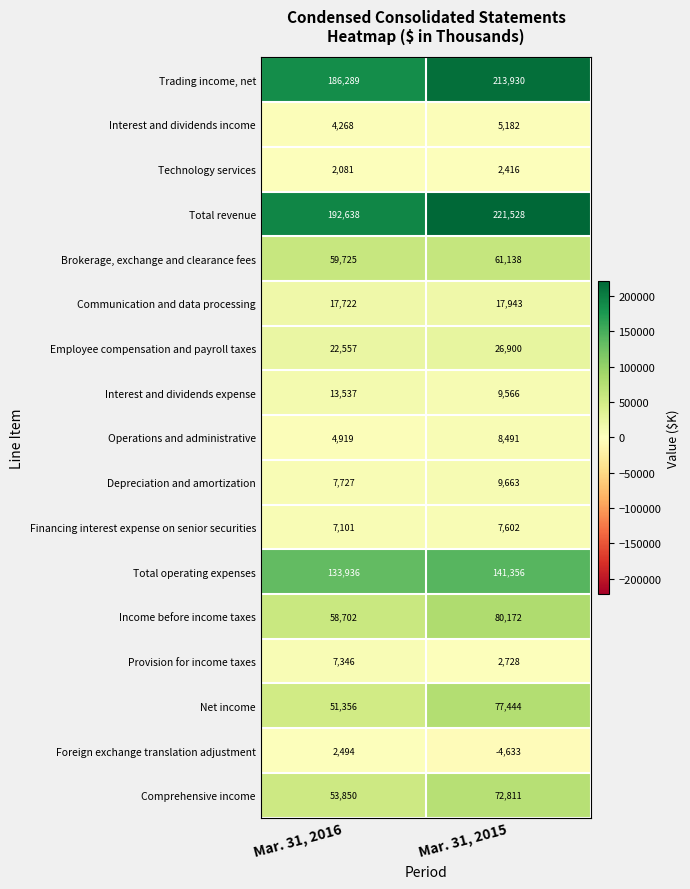

The value of Interest and dividends income at Mar. 31, 2015 is 5182. True or false?

True